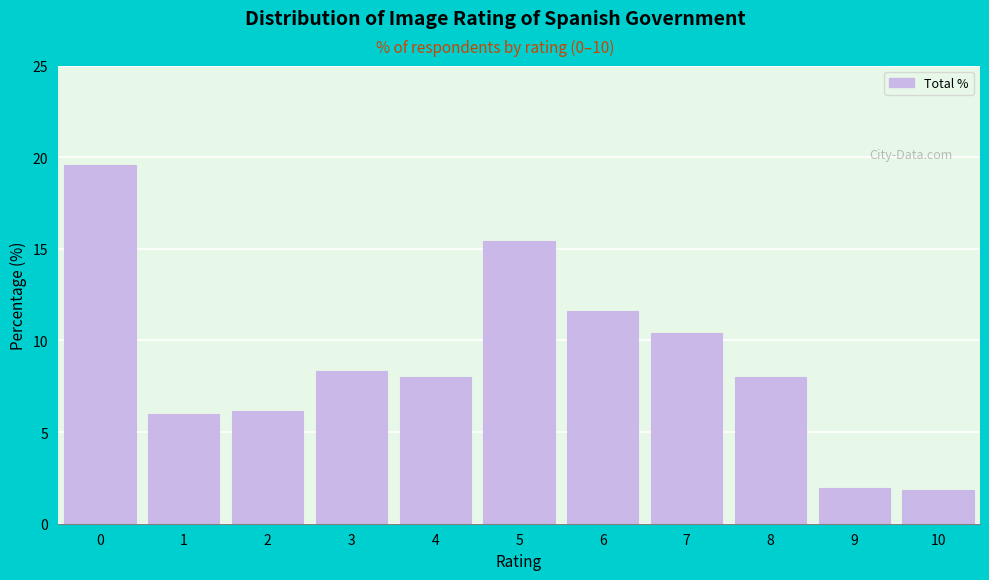

What is the change in value from 2 to 8?

+1.9